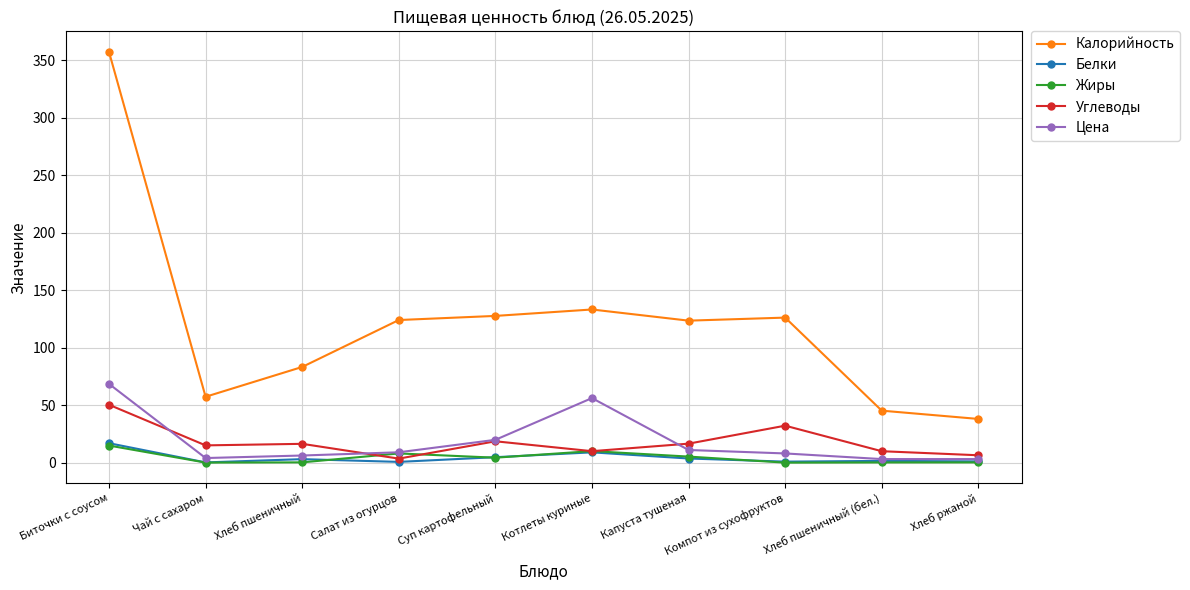

True or false: Калорийность and Углеводы intersect in this chart.

False